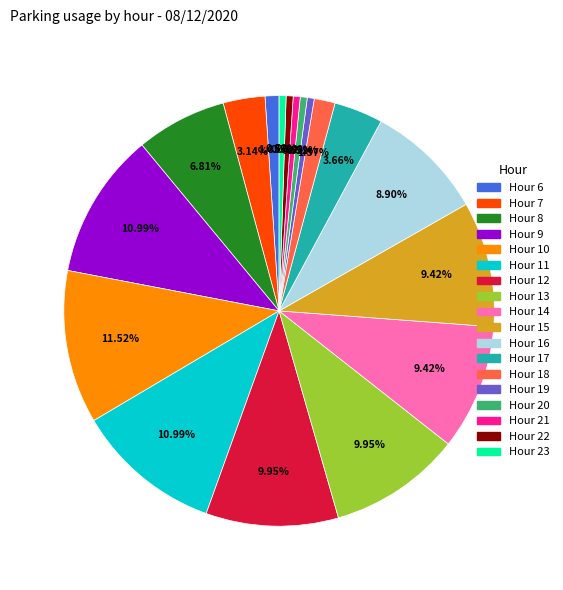

Is there a majority slice in this chart?

No